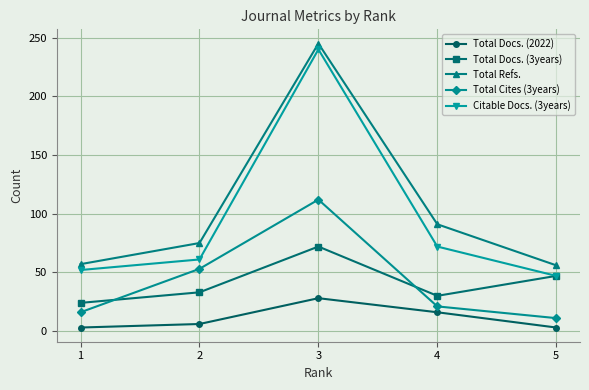

At which category is the sum across all series the highest?

3